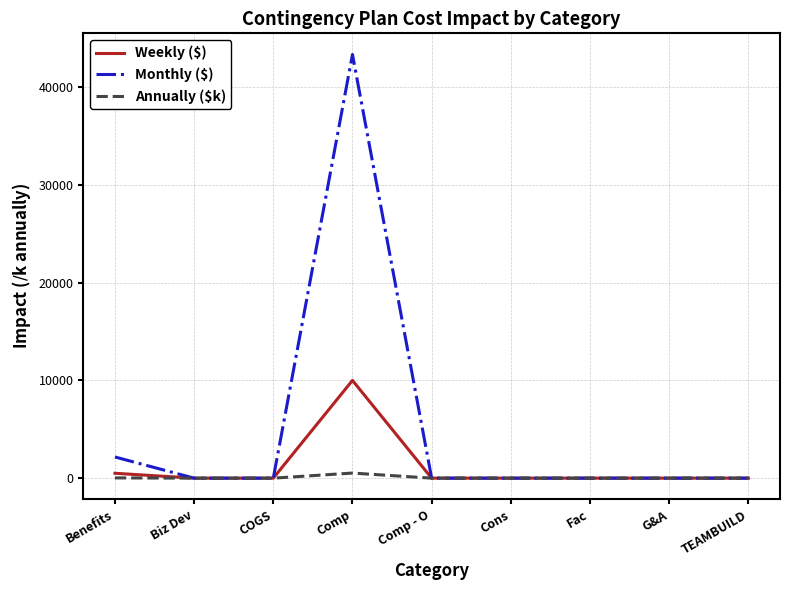

What is the maximum value for Weekly ($)?

10000